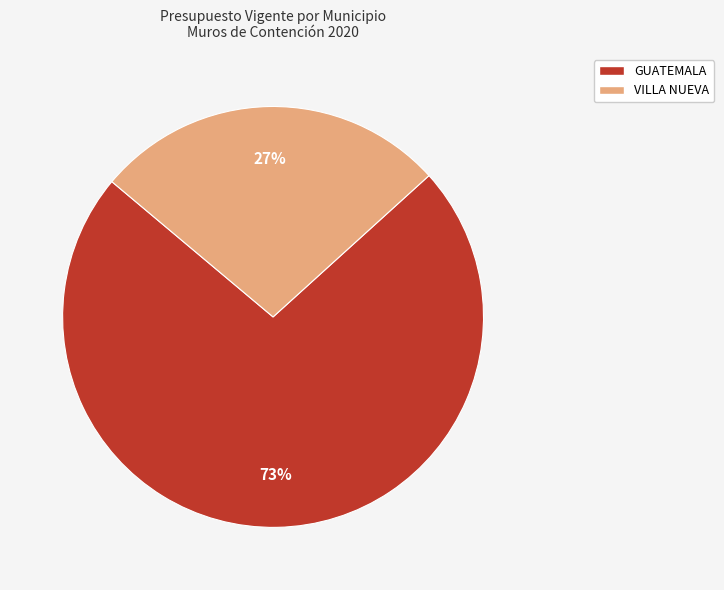

Is there any slice that represents more than half of the pie?

Yes